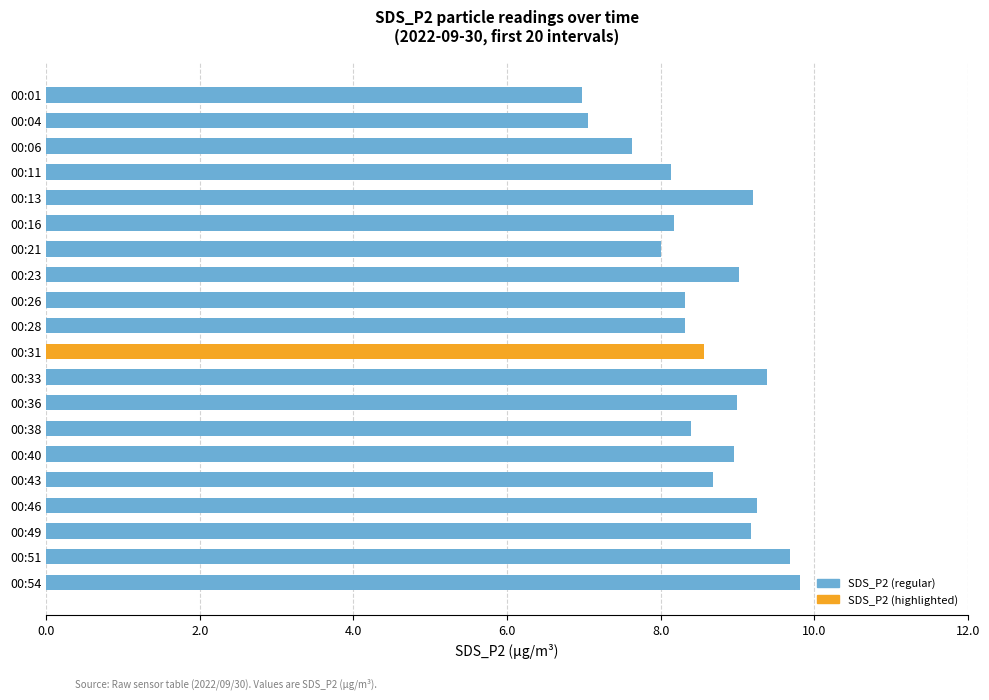

What is the greatest value displayed?

9.8